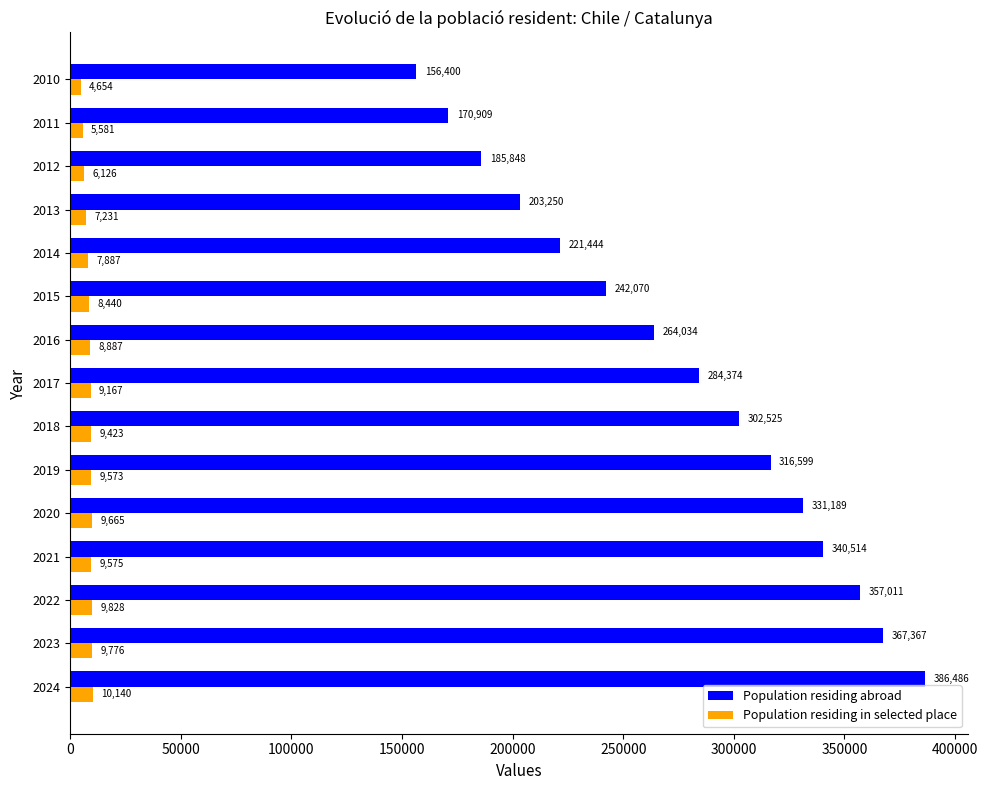

What is the approximate value of Population residing abroad at 2017?

284374